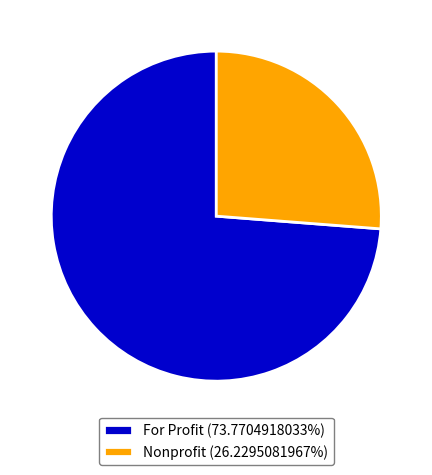

Is Nonprofit the majority of the pie?

No